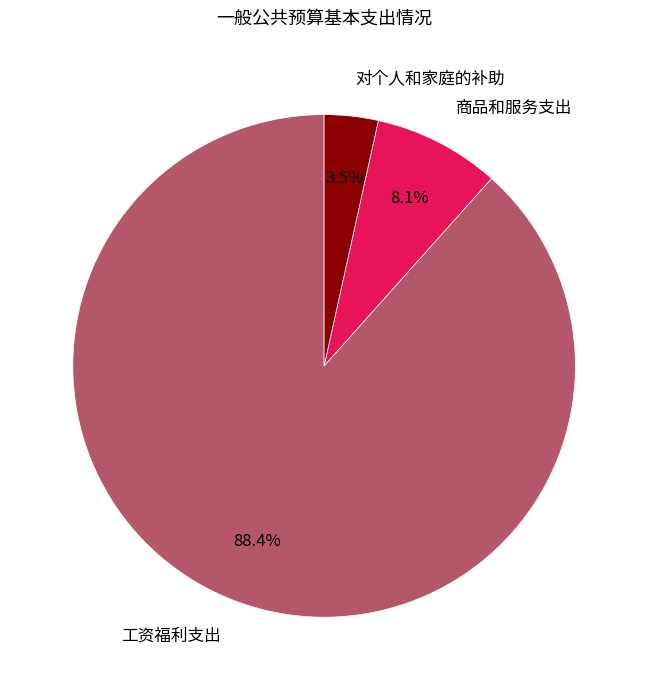

Rank the categories by value from lowest to highest.

对个人和家庭的补助, 商品和服务支出, 工资福利支出